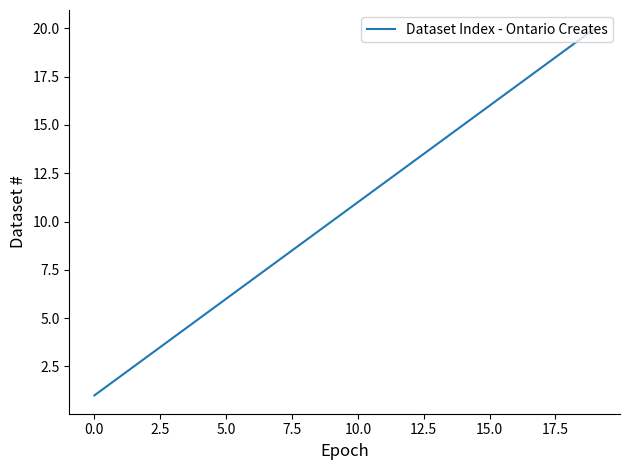

Is this an area chart (filled region under the line)?

No